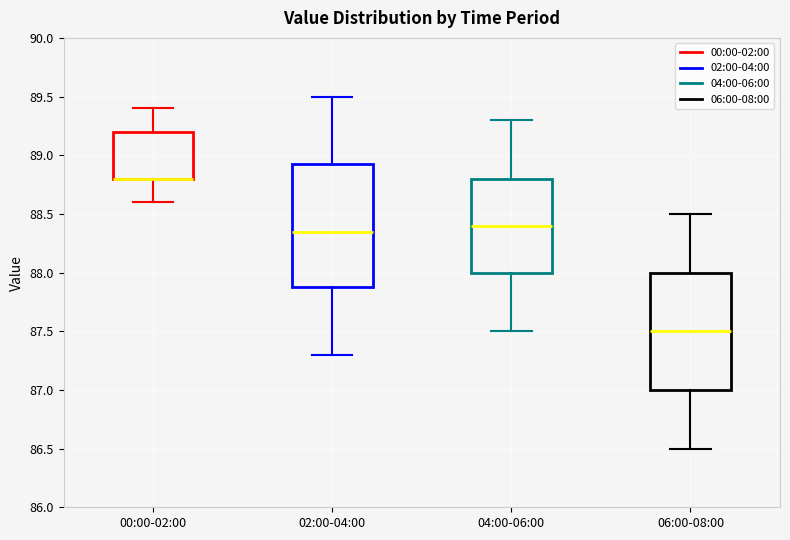

Which box is the tallest, from its lower edge to its upper edge?

02:00-04:00